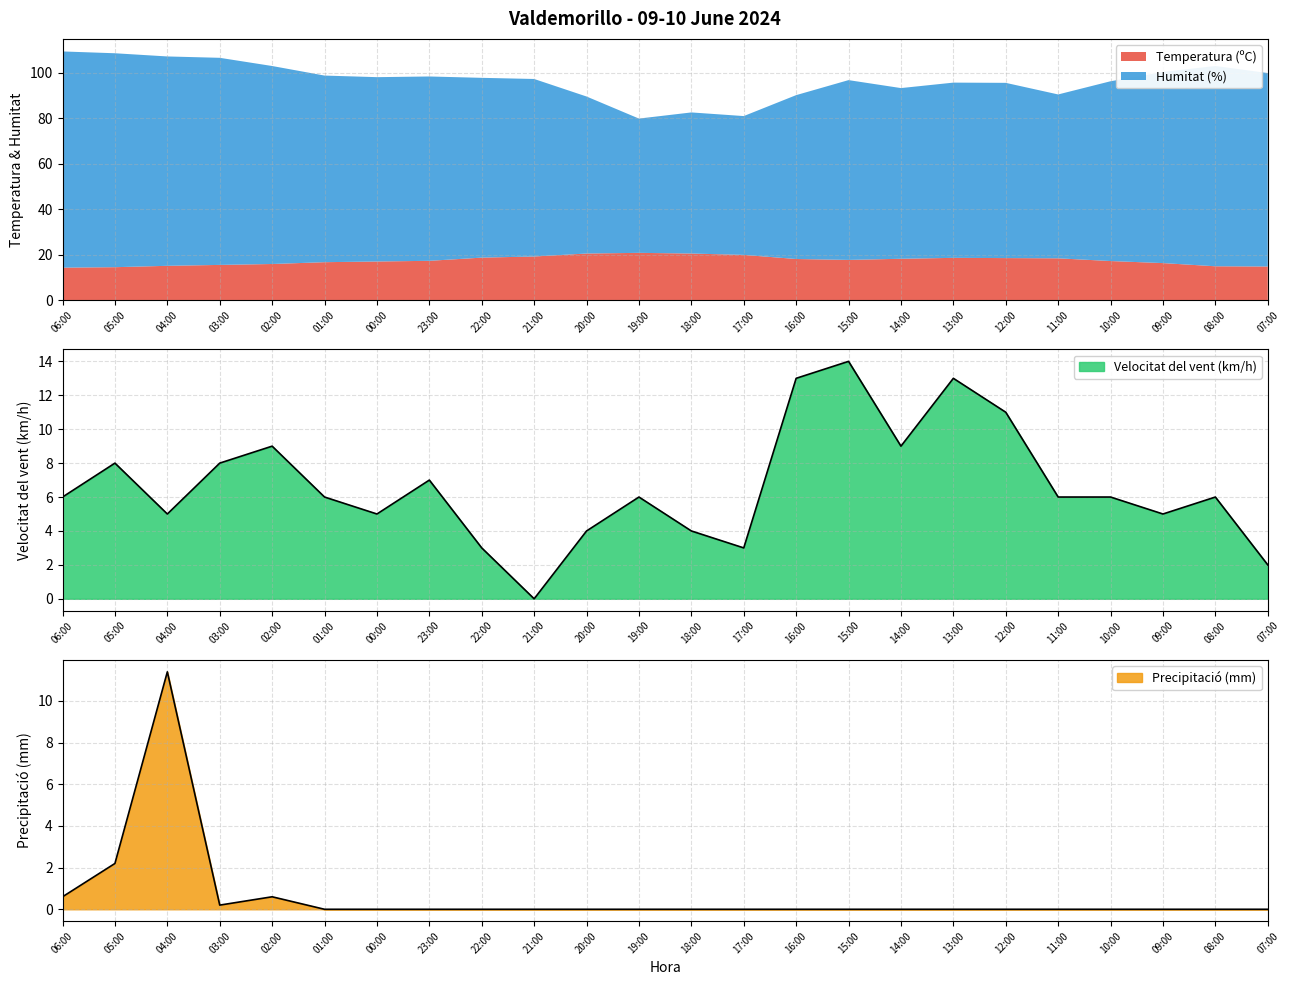

The Velocitat del vent (km/h) series shows 13.0 at 16:00. True or false?

True